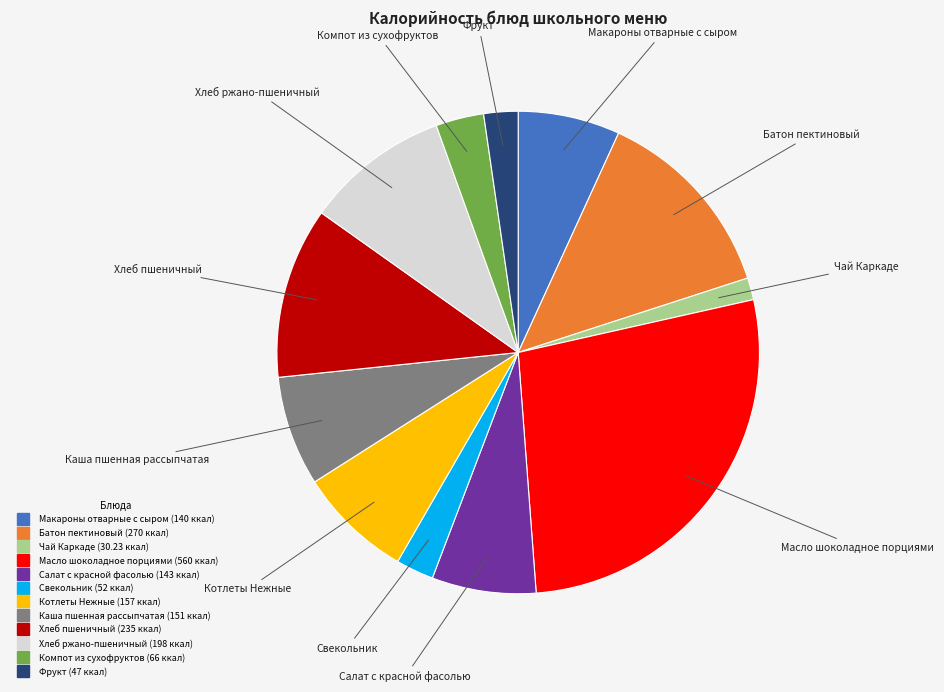

Is there a majority slice in this chart?

No